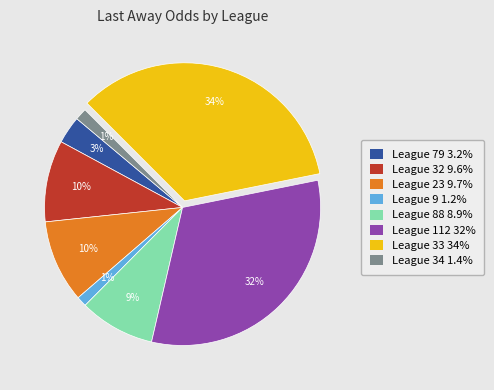

The League 33 34% slice represents 34% of the pie. True or false?

True